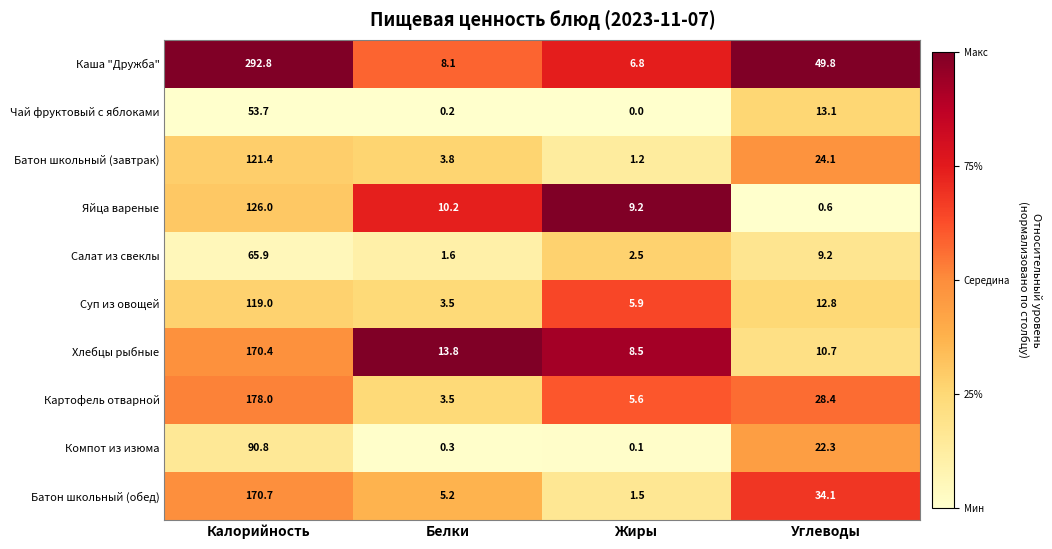

Which series changed the most between Белки and Жиры?

Хлебцы рыбные